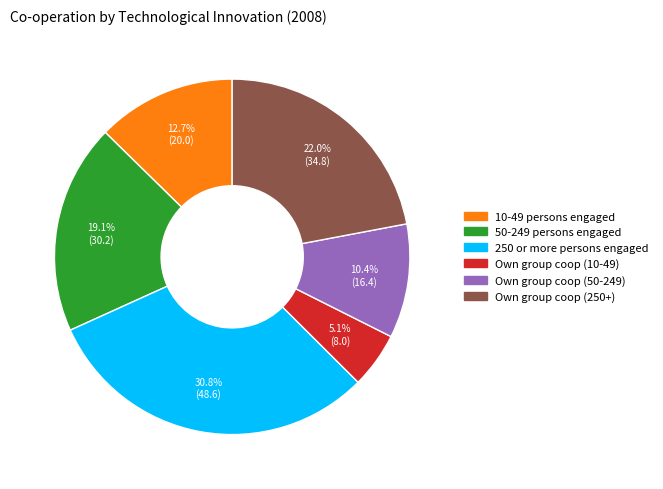

How much of the chart is everything except 10-49 persons engaged?

87.3%